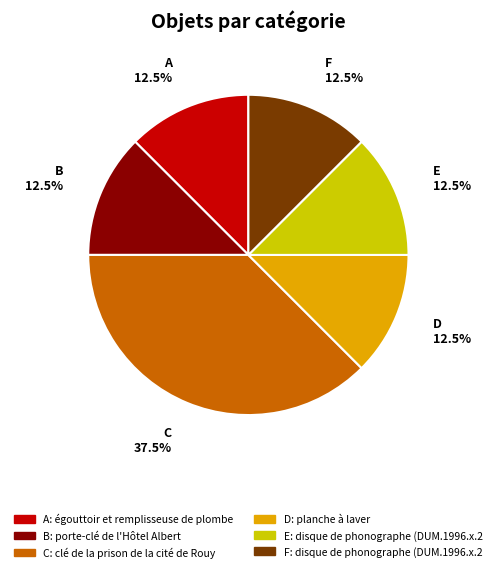

Does any single category account for the majority?

No